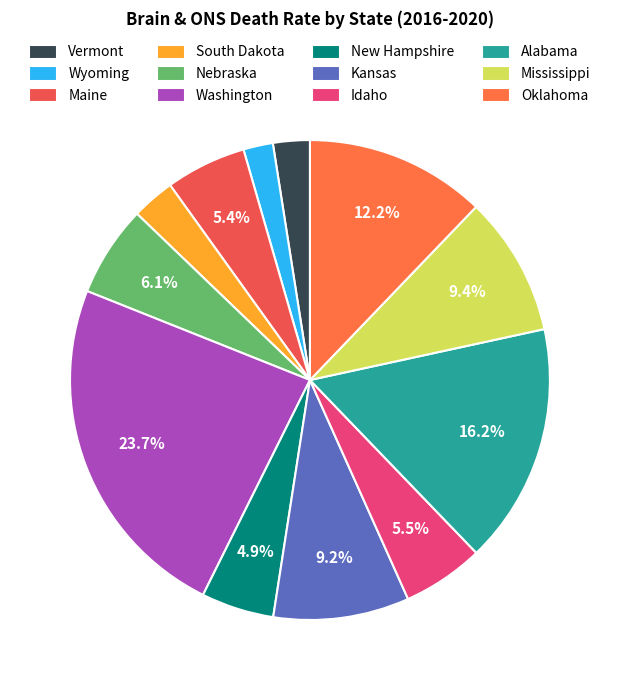

What is the change in value from Nebraska to Oklahoma?

+112